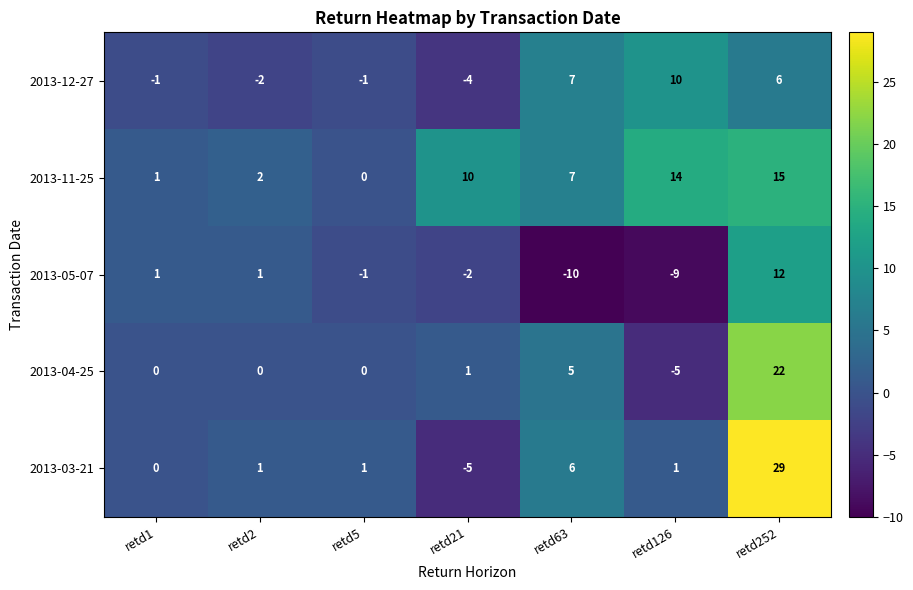

The 2013-11-25 series shows 2 at retd2. True or false?

True